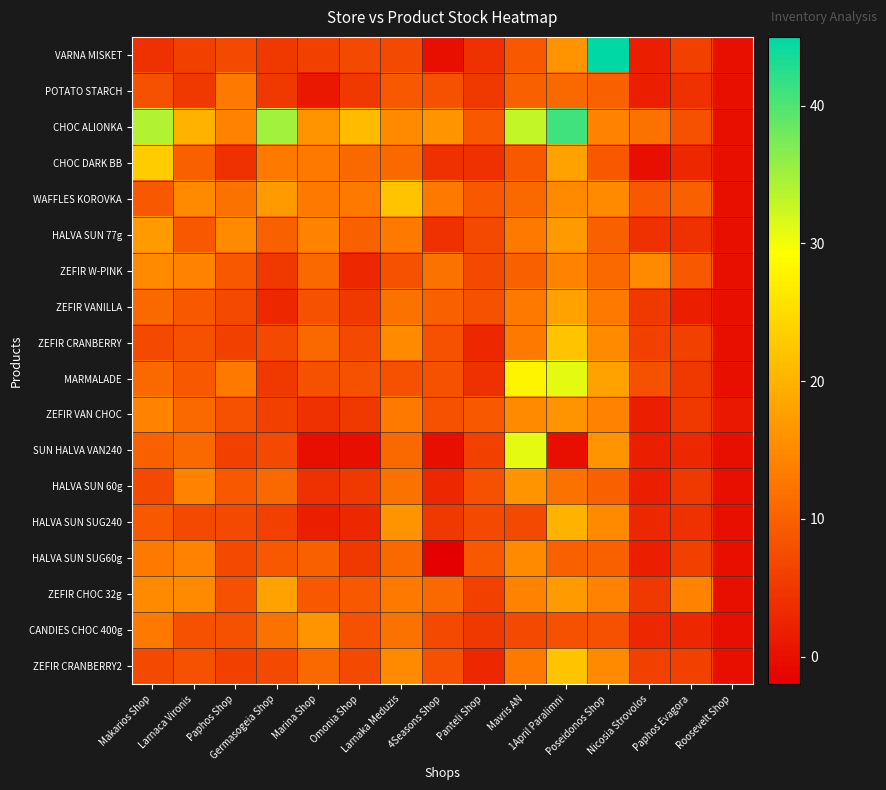

Which series has the largest total across all categories?

CHOC ALIONKA